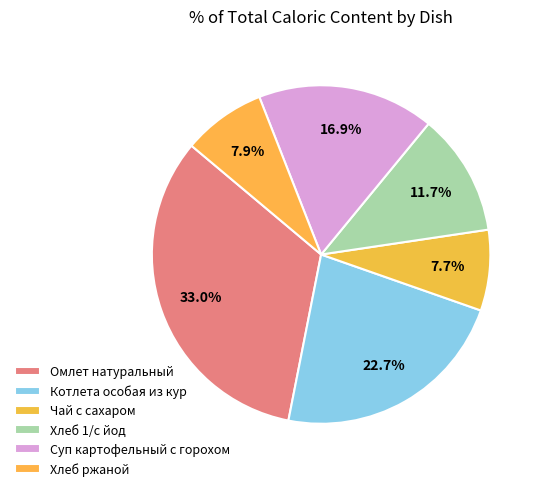

Is it true that Омлет натуральный is 33% of the pie?

True